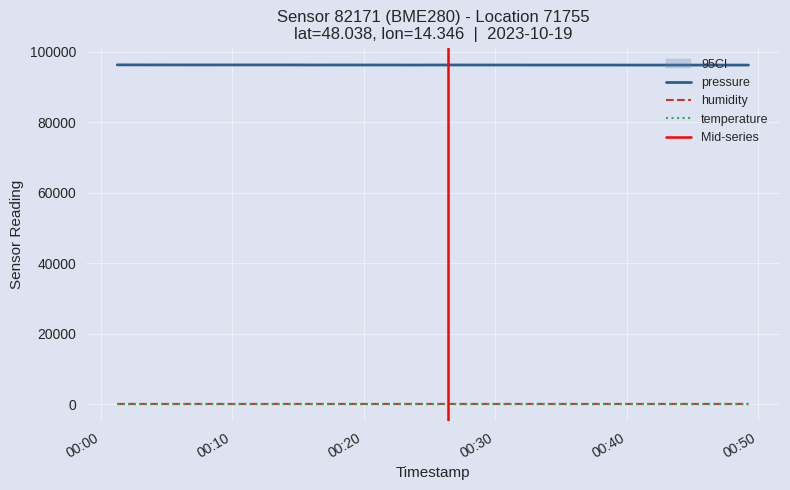

What is the value of the temperature point at the 9th from the left?

7.0